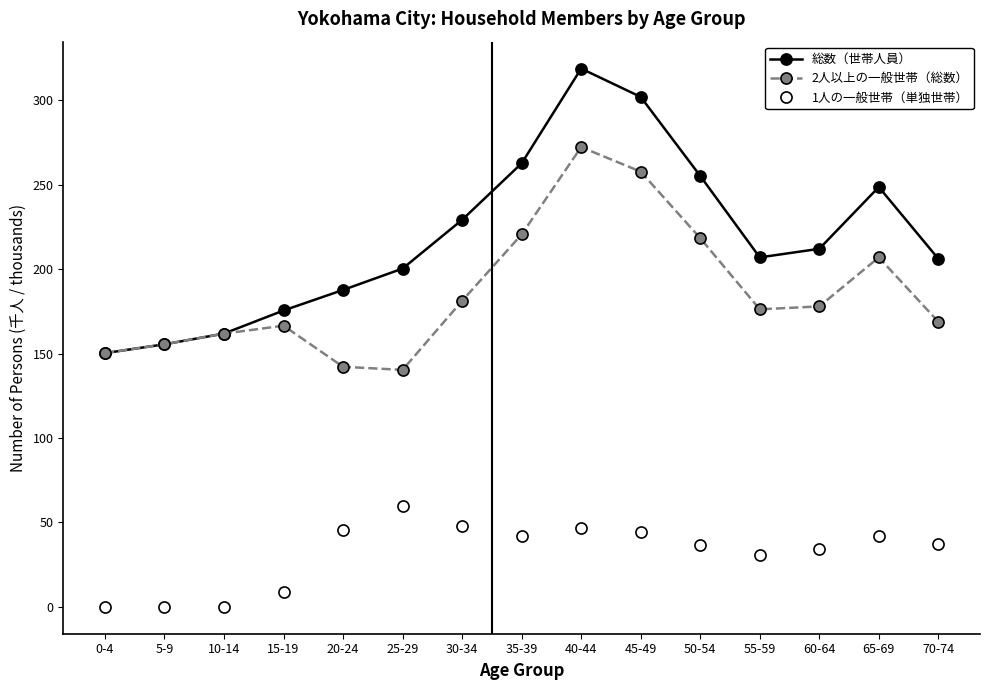

At which label is 1人の一般世帯（単独世帯） closest to 30?

55-59